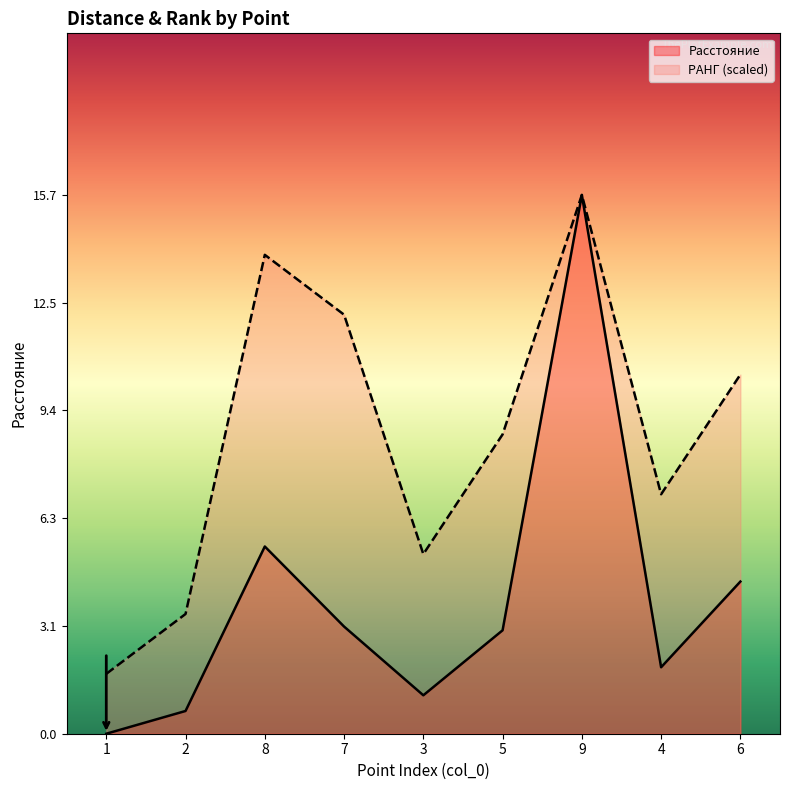

What is the value of the РАНГ point at the 4th from the left?

12.2